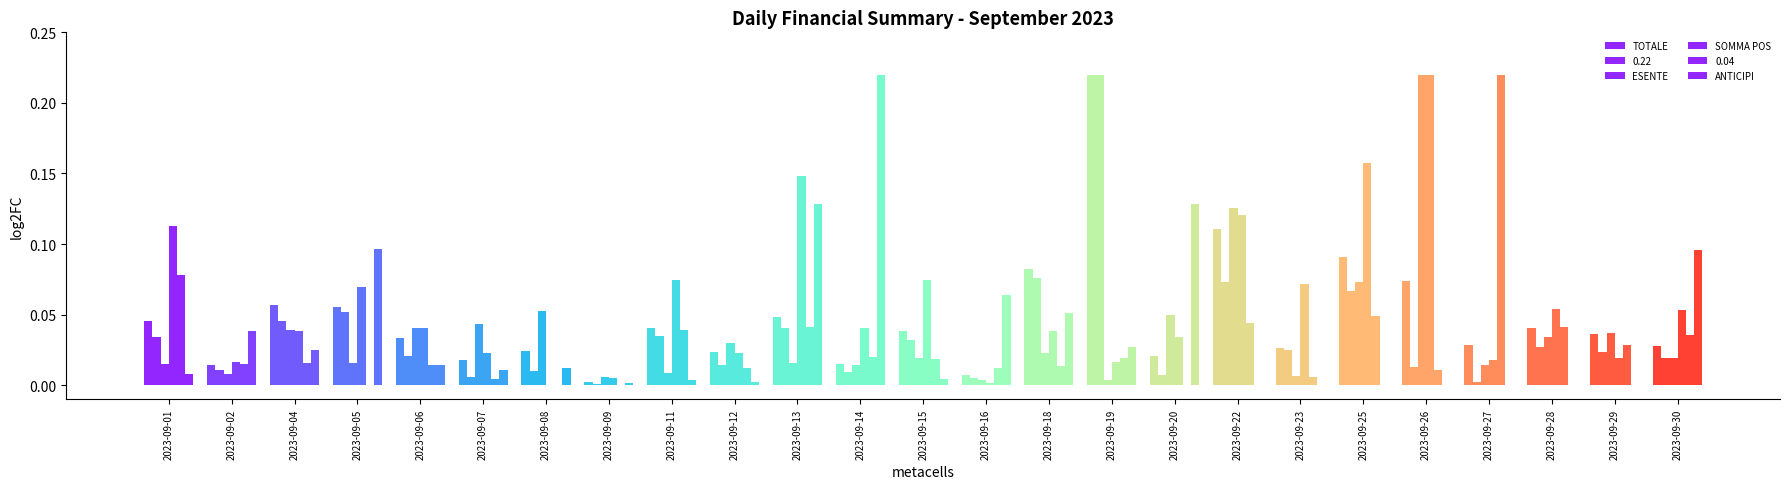

Which series has the largest range (max minus min)?

SOMMA POS